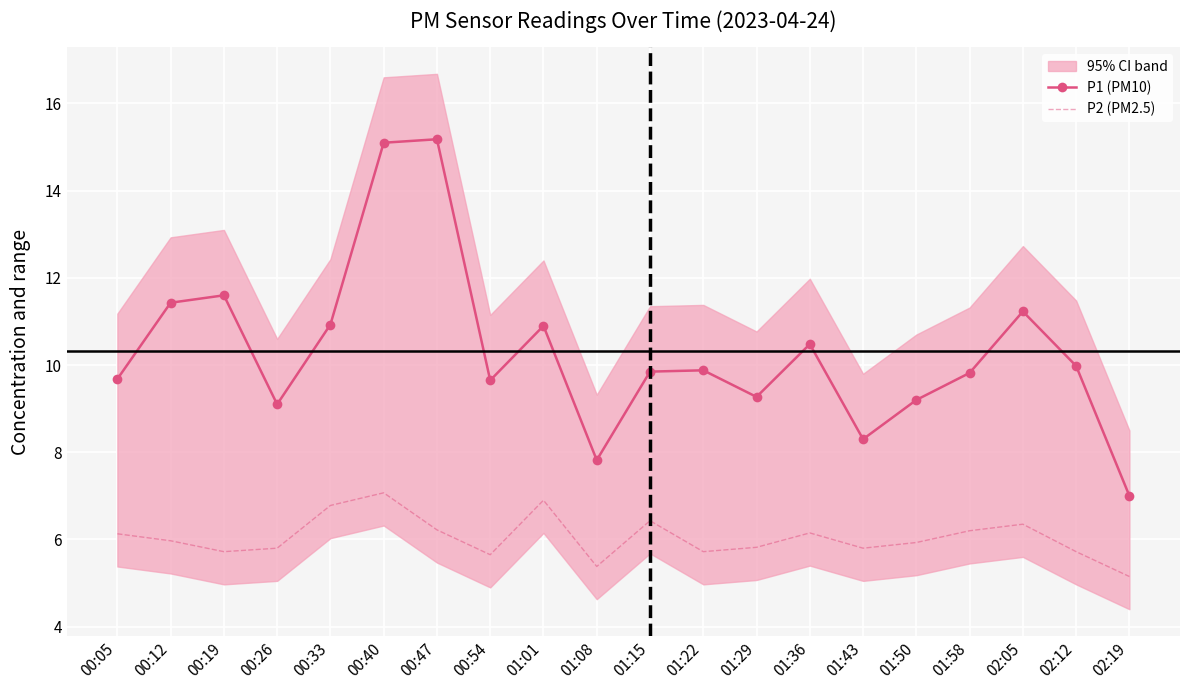

At which category is the sum across all series the highest?

00:40